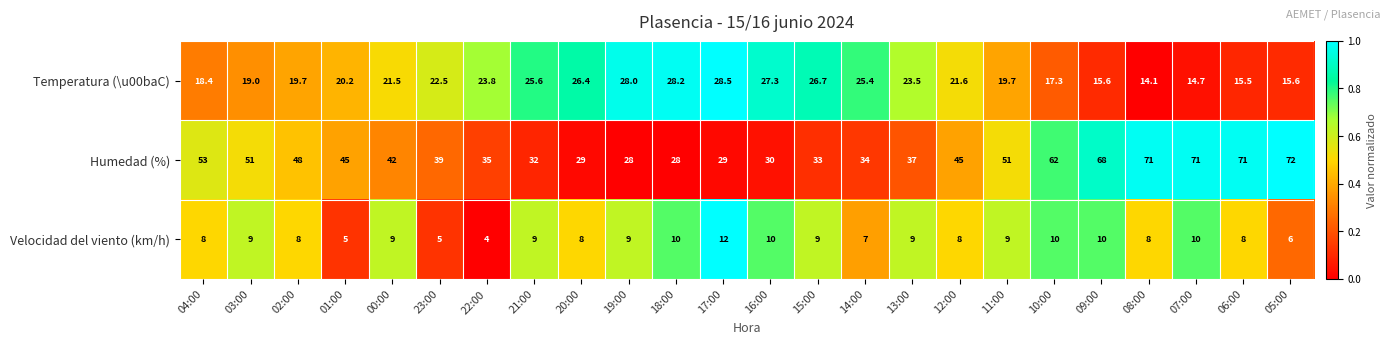

Rank the series by their maximum value, from lowest to highest.

Velocidad del viento (km/h), Temperatura (\u00baC), Humedad (%)